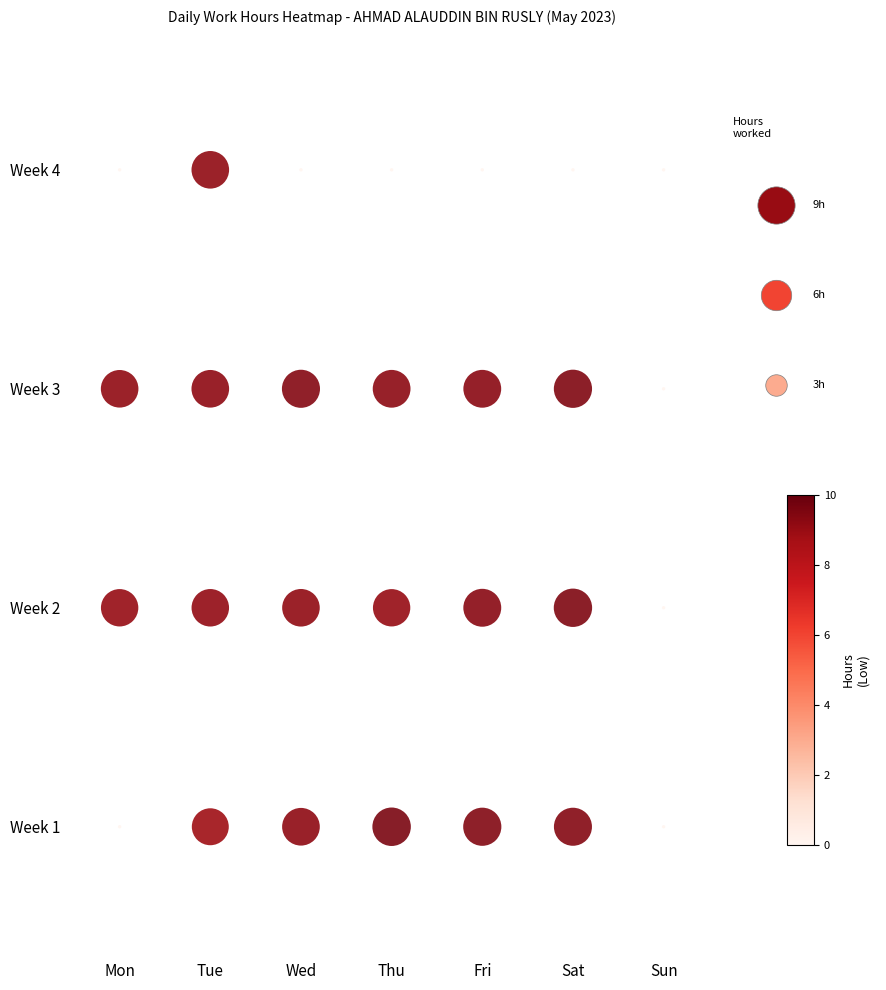

Is it true that the value at Fri is 2?

False